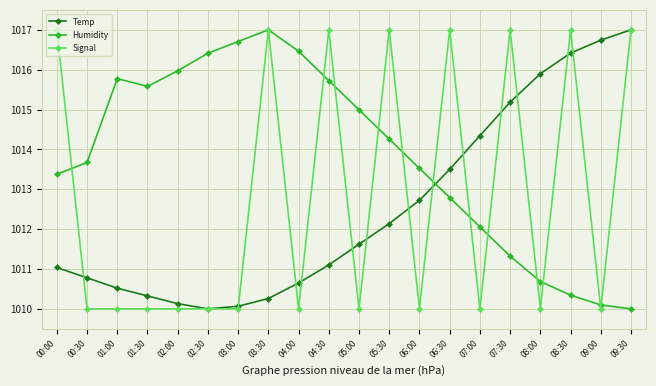

True or false: Humidity has a value of 1474.3 at 03:00.

False